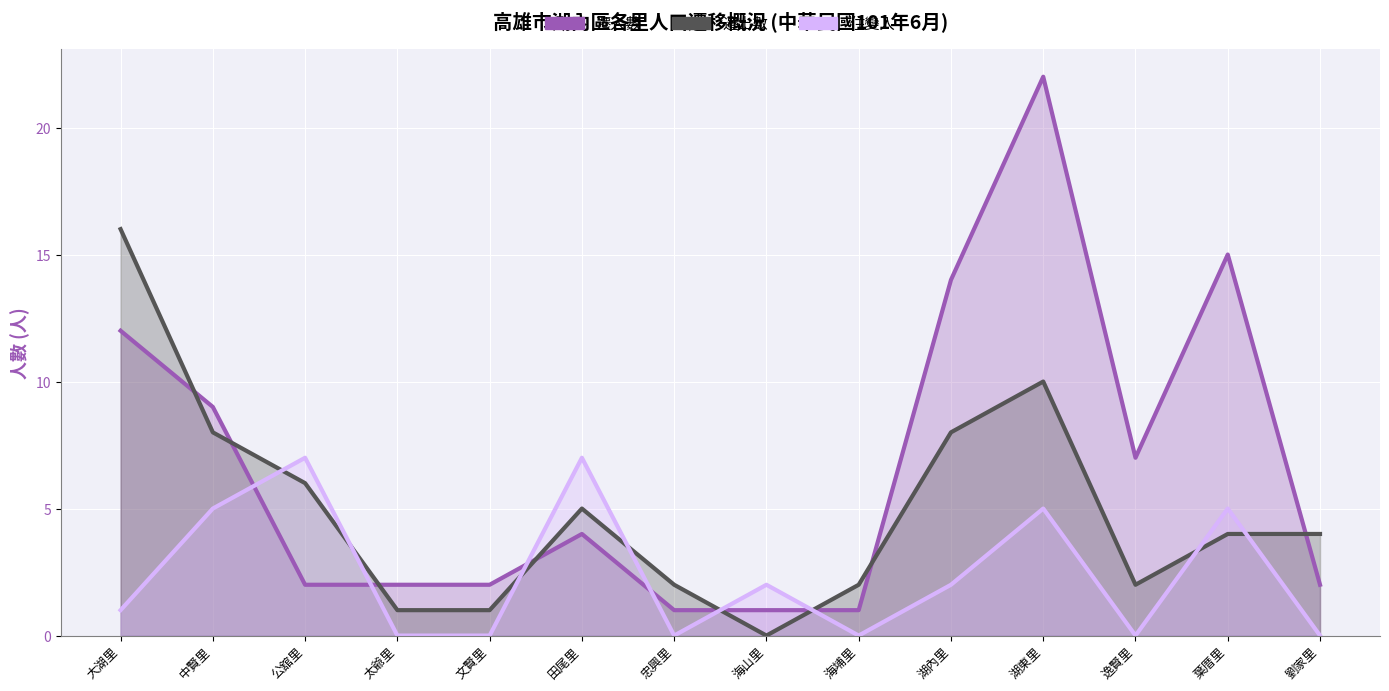

True or false: 遷出數 and 遷入數 cross at least once.

True